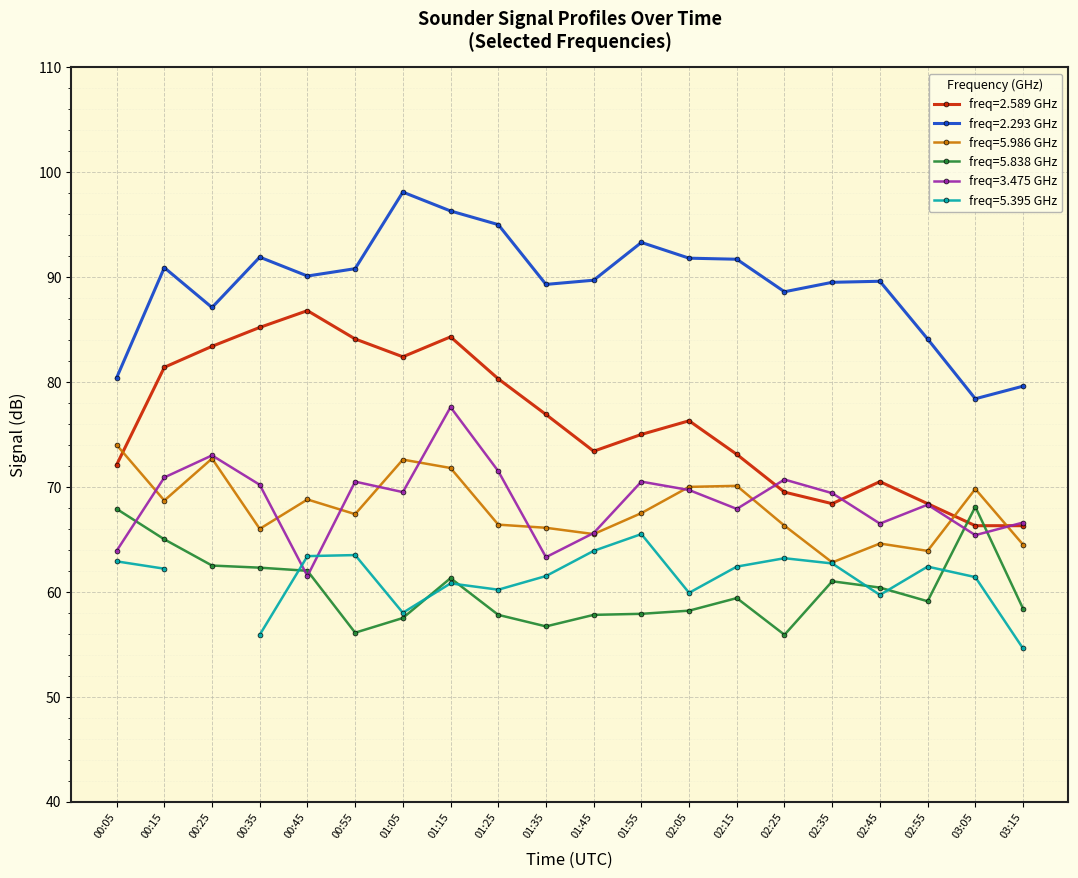

Is it true that freq=5.838 GHz equals 67.9 at 00:05?

True